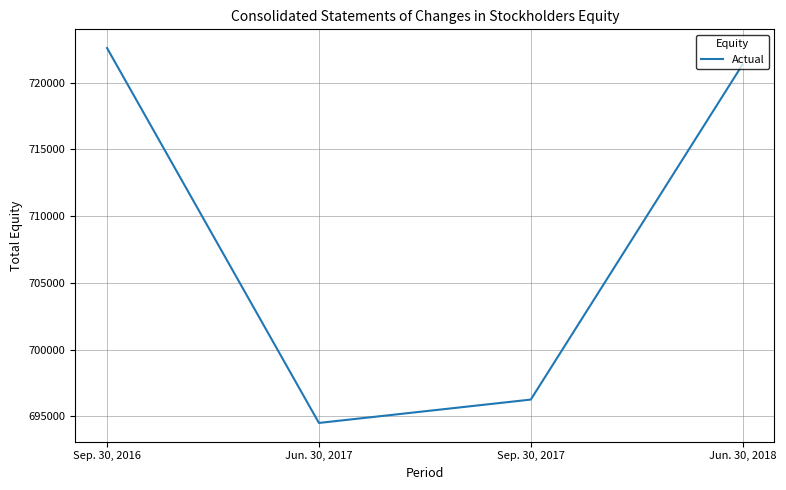

At which category does the data reach its first local valley?

Jun. 30, 2017